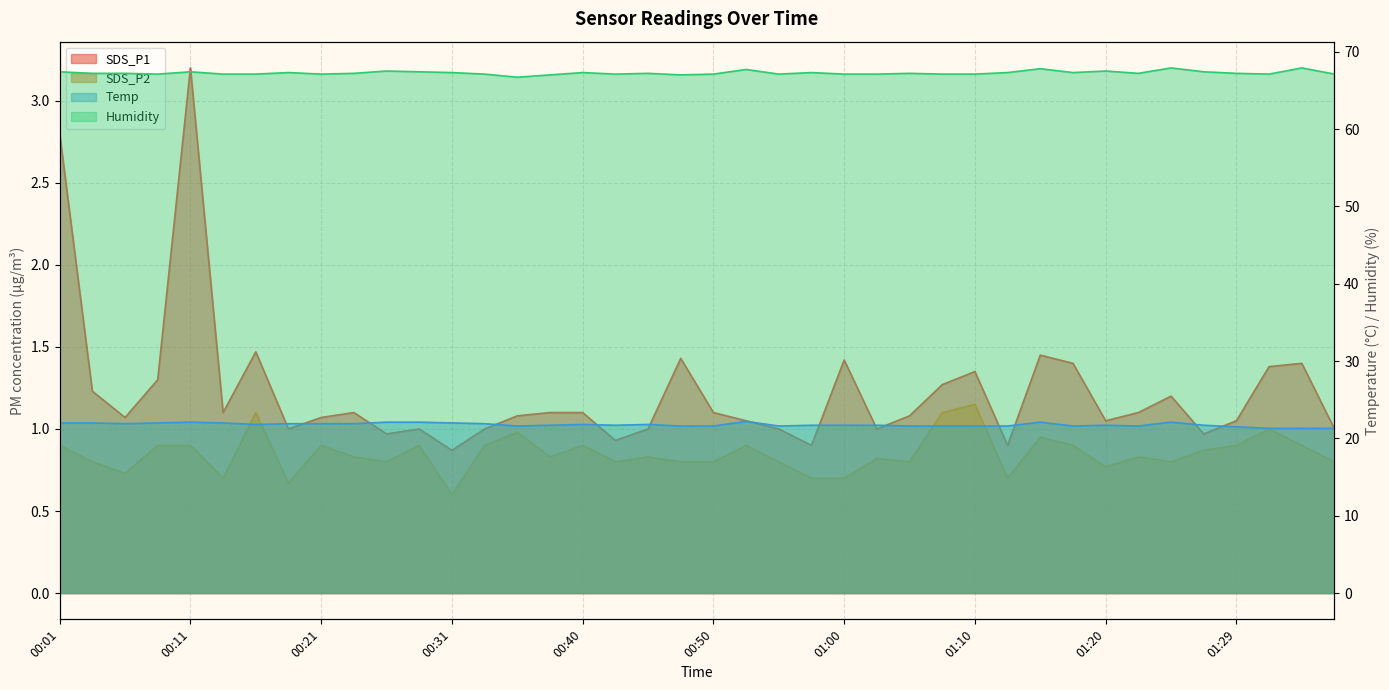

Rank the series by their maximum value, from highest to lowest.

Humidity, Temp, SDS_P1, SDS_P2